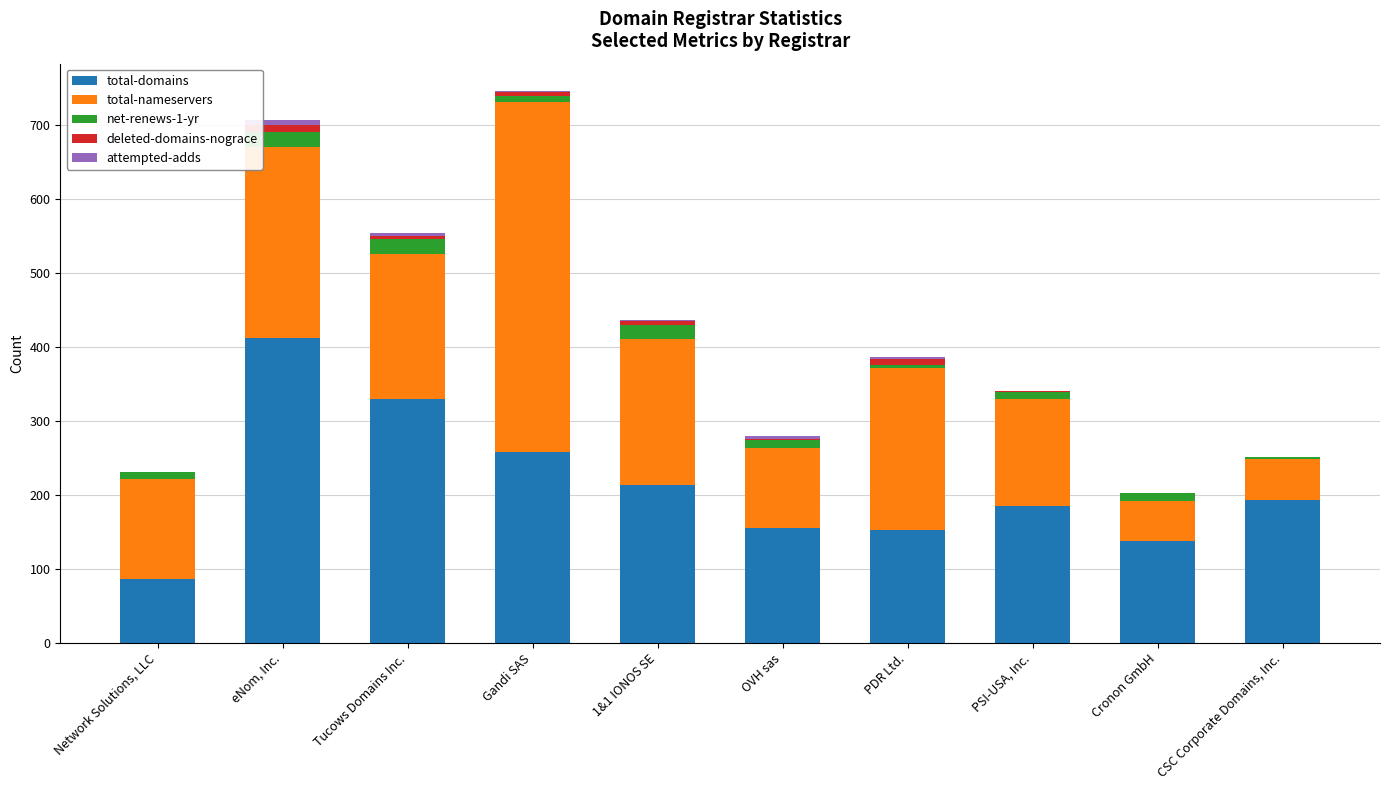

Is it true that total-domains equals 405 at Gandi SAS?

False